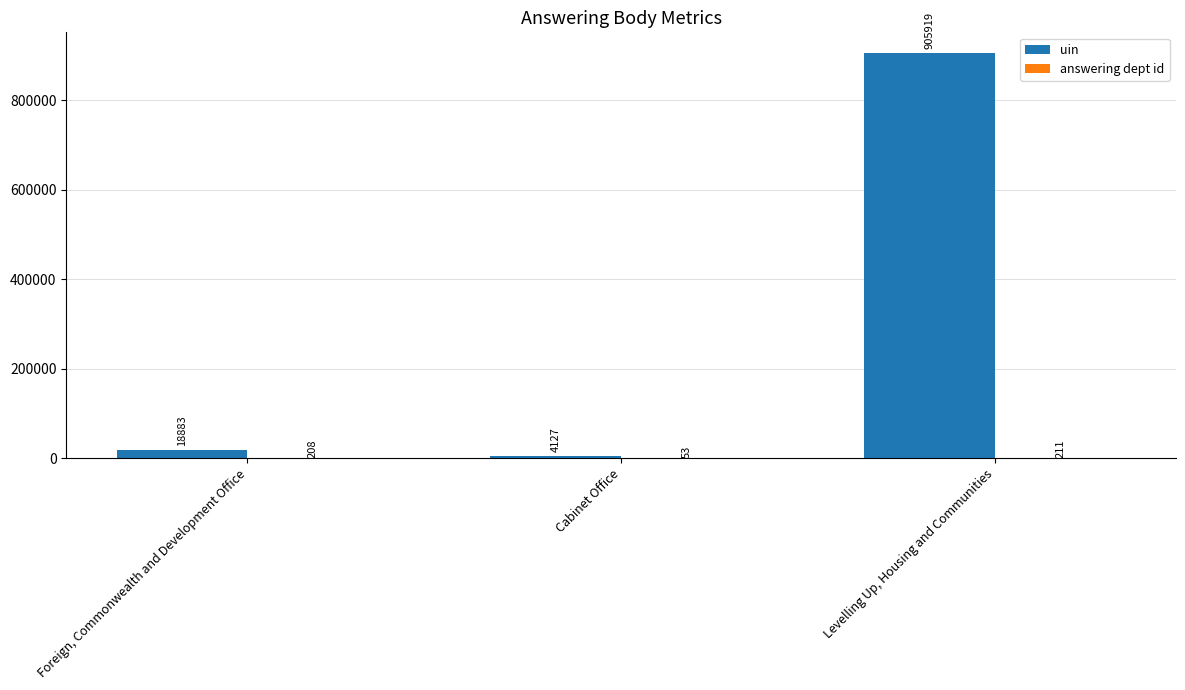

What is the total value across all series at Foreign, Commonwealth and Development Office?

19091